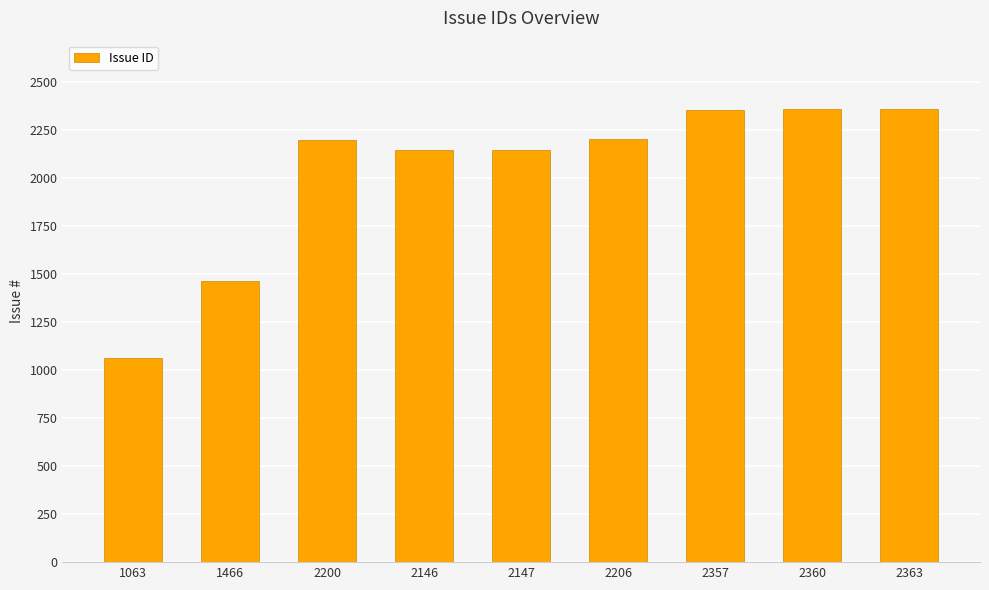

What is the sum of all values?

18308